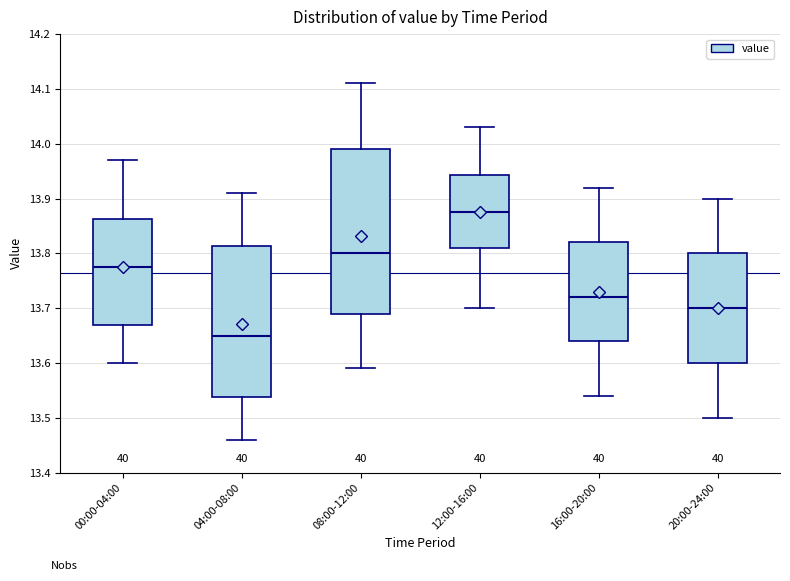

Where does the upper whisker of the box for 00:00-04:00 end on the y-axis? The values are not printed on the chart, so give them approximately, as read against the axis.

13.97